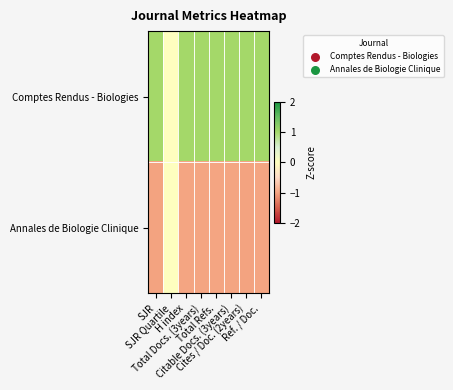

Reading left to right, list all the values displayed in this chart.

Comptes Rendus - Biologies: SJR=1.0	SJR Quartile=0.0	H index=1.0	Total Docs. (3years)=1.0	Total Refs.=1.0	Citable Docs. (3years)=1.0	Cites / Doc. (2years)=1.0	Ref. / Doc.=1.0
Annales de Biologie Clinique: SJR=-1.0	SJR Quartile=0.0	H index=-1.0	Total Docs. (3years)=-1.0	Total Refs.=-1.0	Citable Docs. (3years)=-1.0	Cites / Doc. (2years)=-1.0	Ref. / Doc.=-1.0